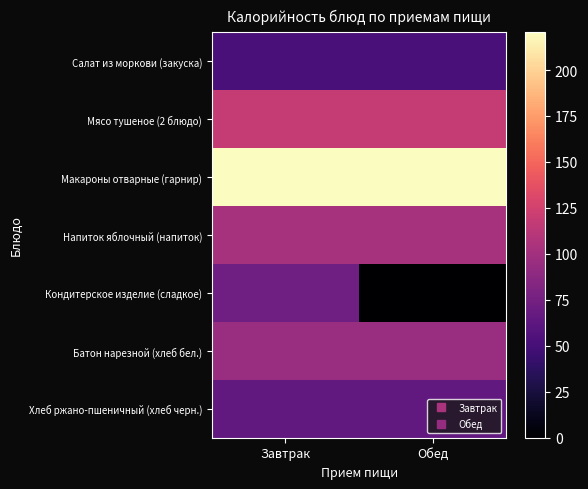

What is the difference between the highest and lowest values at Обед?

220.5